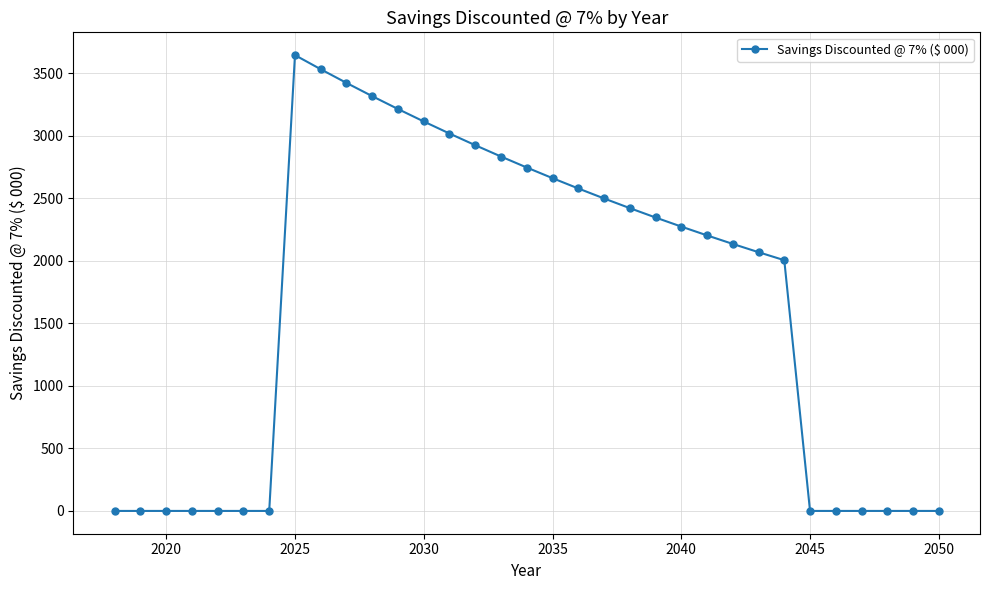

What is the sum of all values?

54989.6